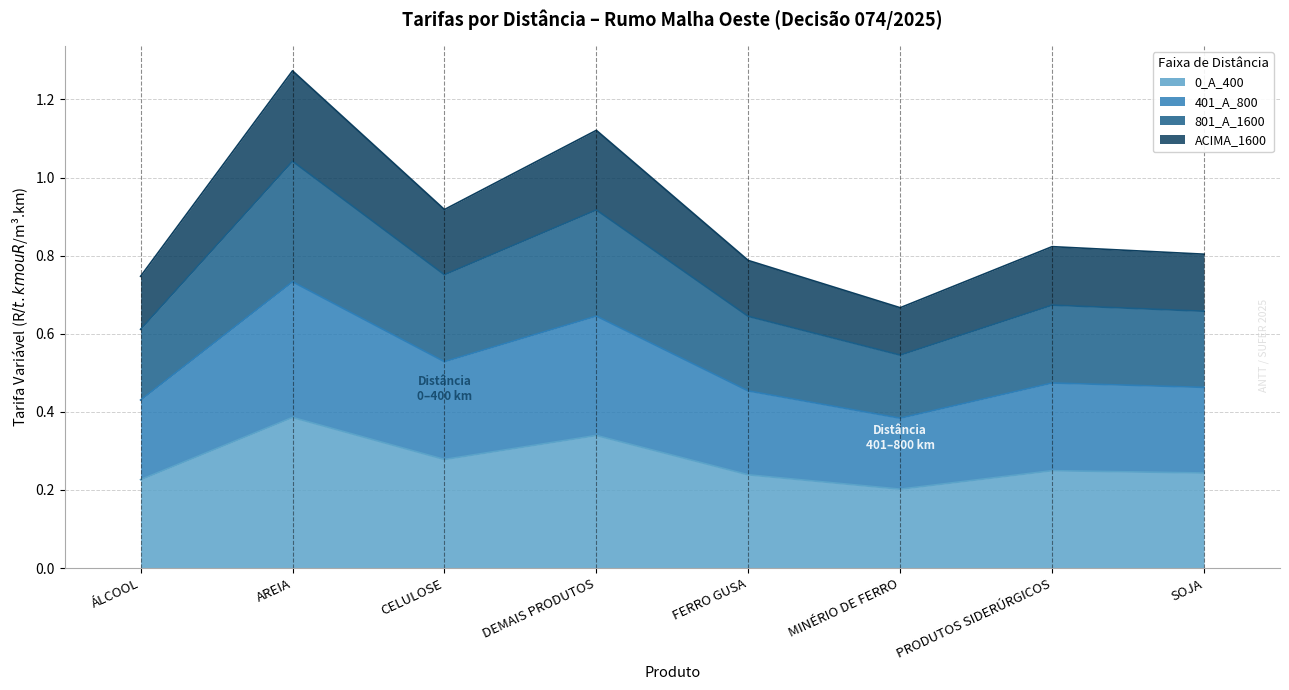

At which category is the sum across all series the highest?

AREIA